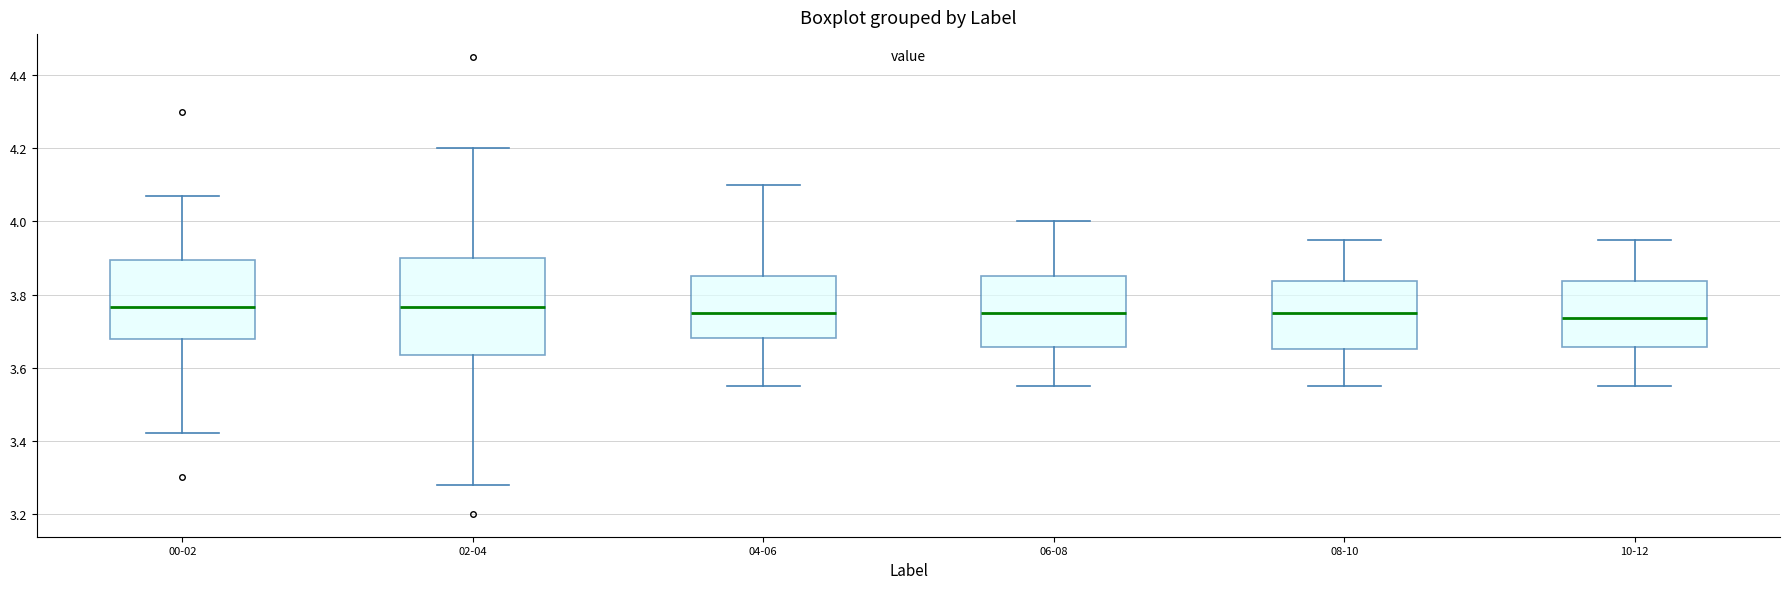

Which box is the tallest, from its lower edge to its upper edge?

02-04